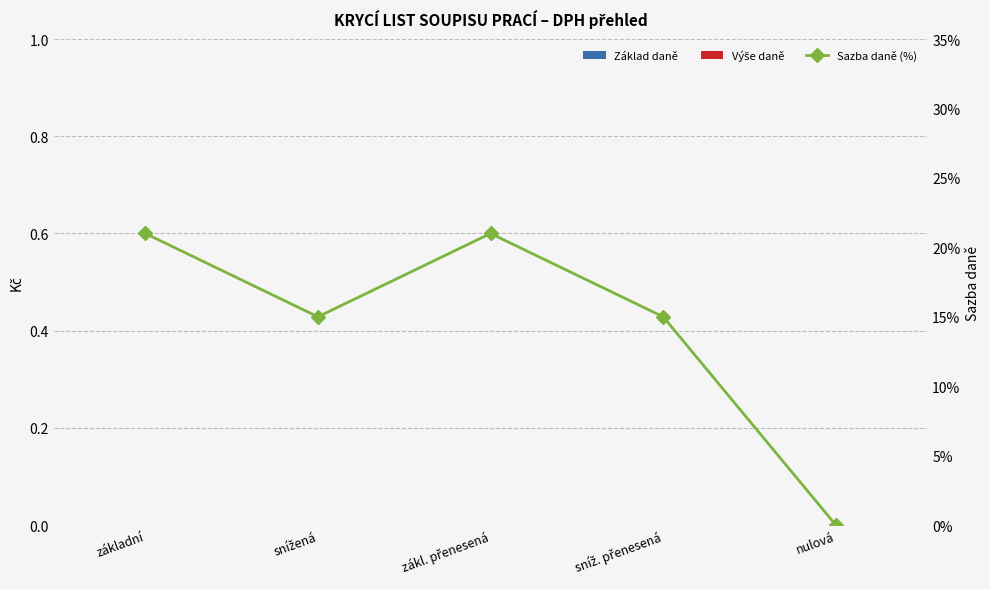

The Sazba daně (%) series shows 0.0 at snížená. True or false?

False